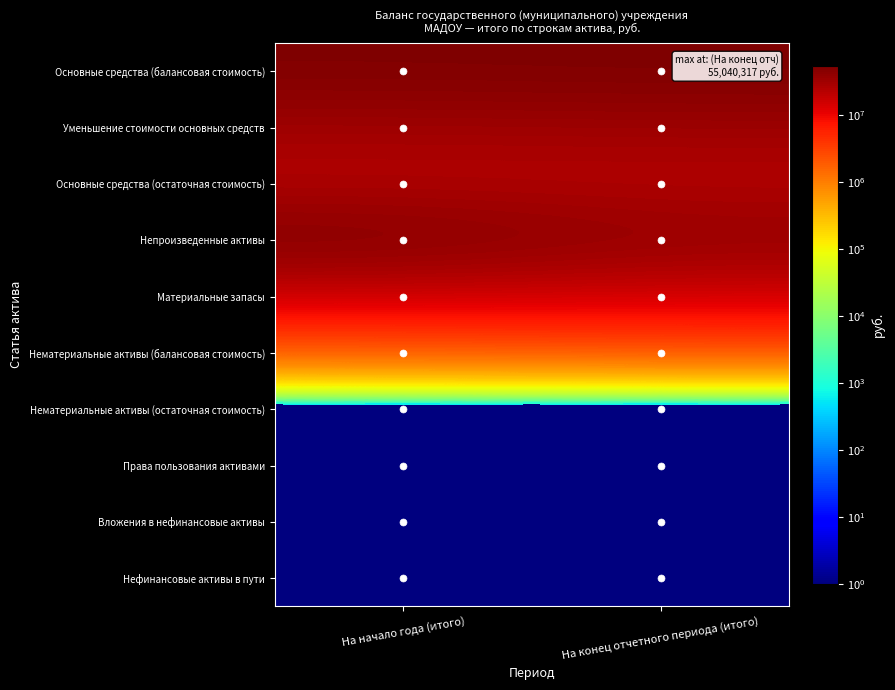

Which category has the highest value across all series?

На конец отчетного периода (итого)